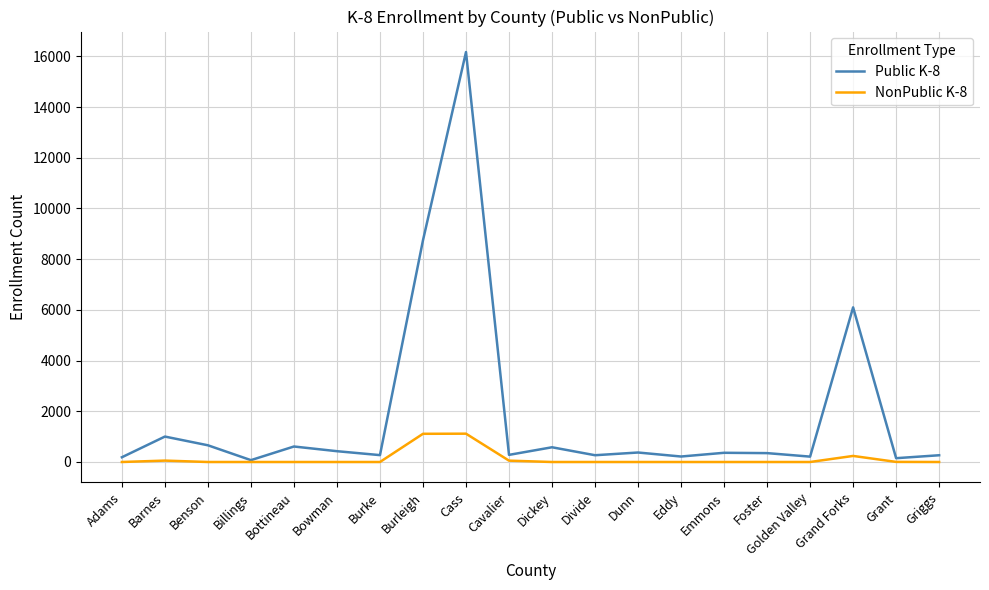

List the series in order of their overall mean, highest first.

Public K-8, NonPublic K-8